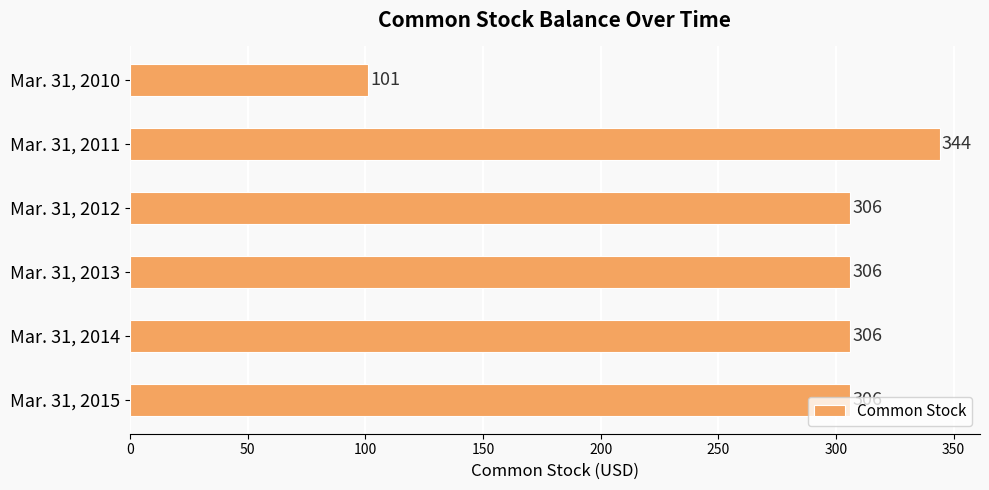

The value at Mar. 31, 2010 is 101. True or false?

True